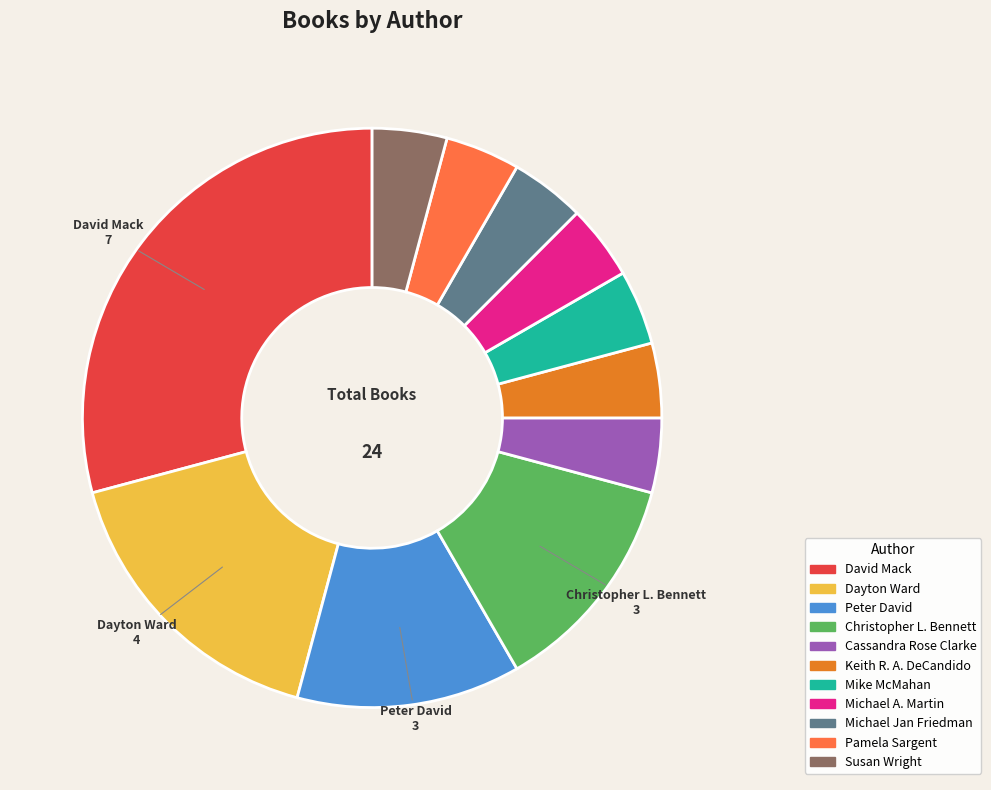

Combined, do Pamela Sargent and Dayton Ward account for over 50%?

No